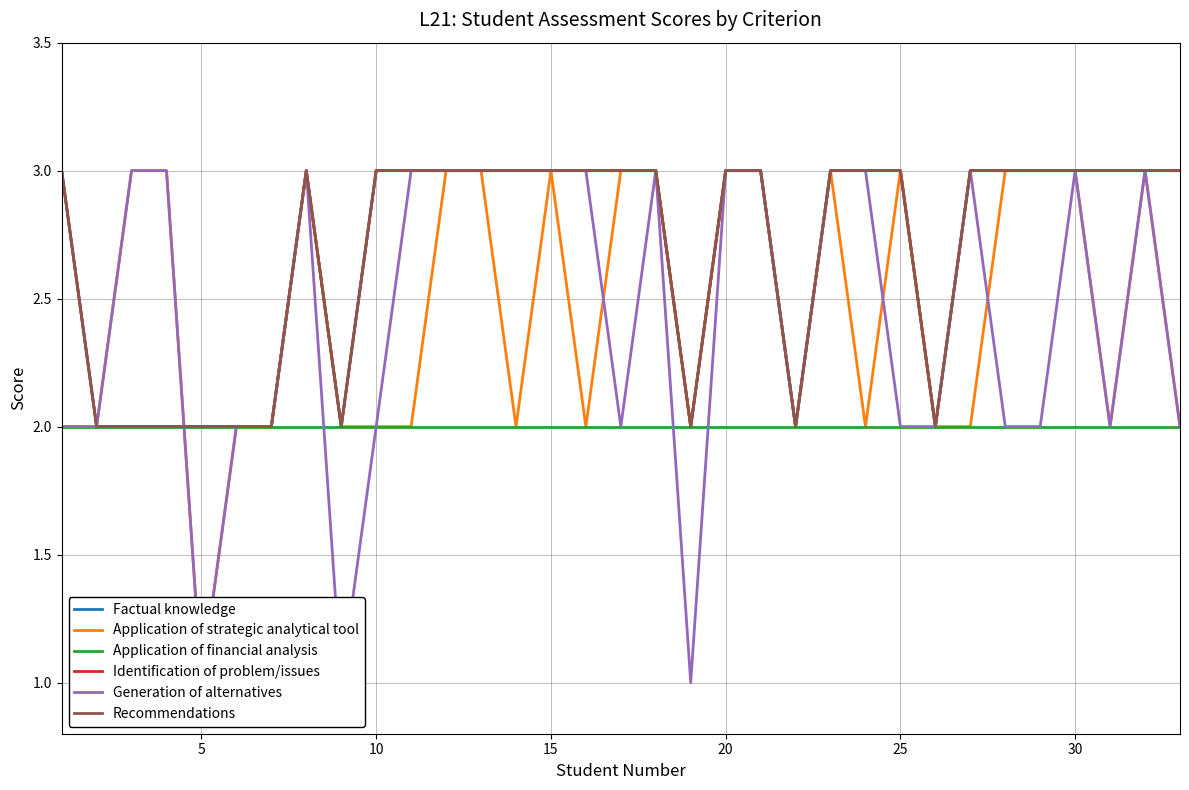

How many distinct data groups are displayed?

6